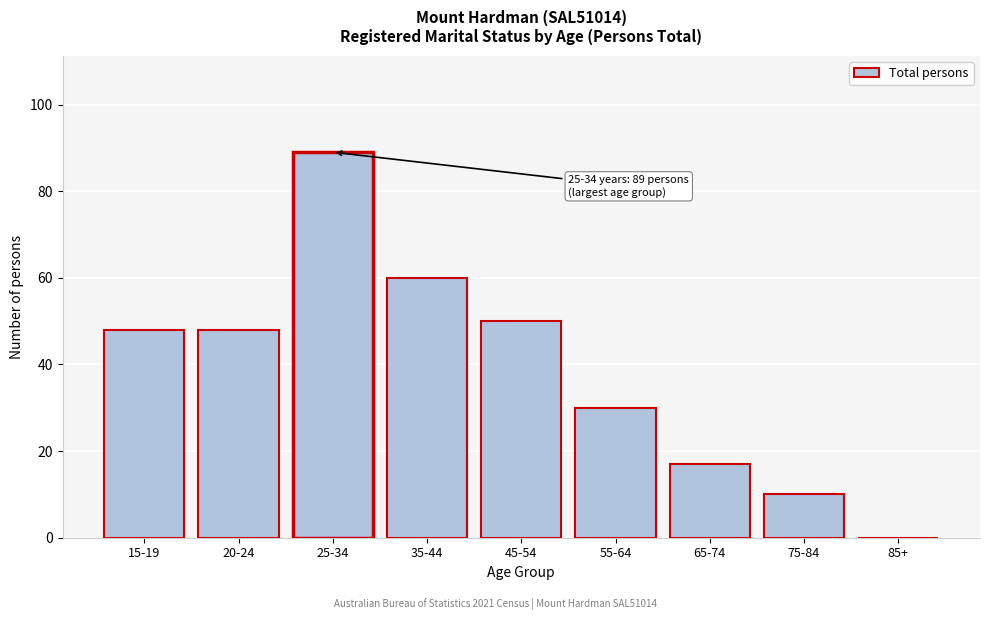

Reading left to right, what are all the values shown in this chart?

15-19=48	20-24=48	25-34=89	35-44=60	45-54=50	55-64=30	65-74=17	75-84=10	85+=0